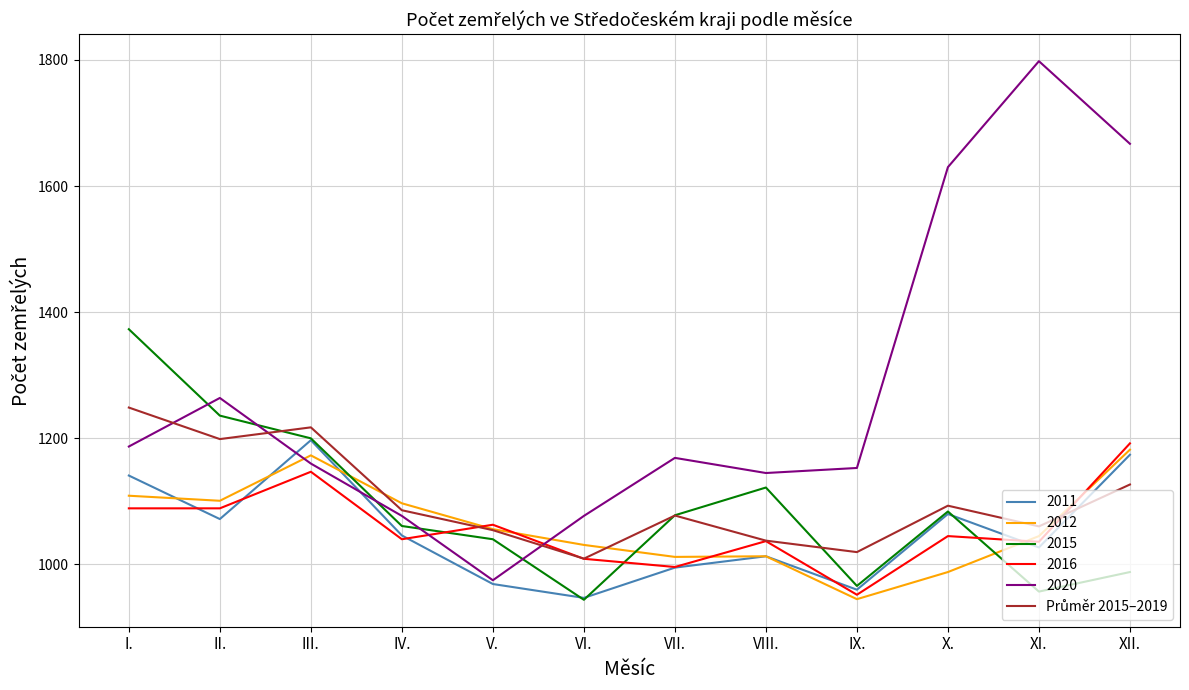

Which series has the widest spread of values?

2020